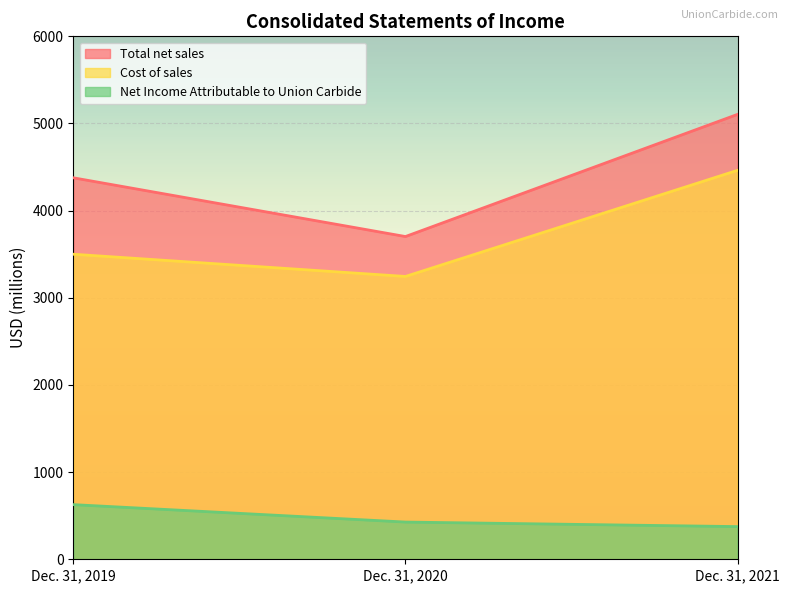

At how many categories does at least one series exceed 2332?

3